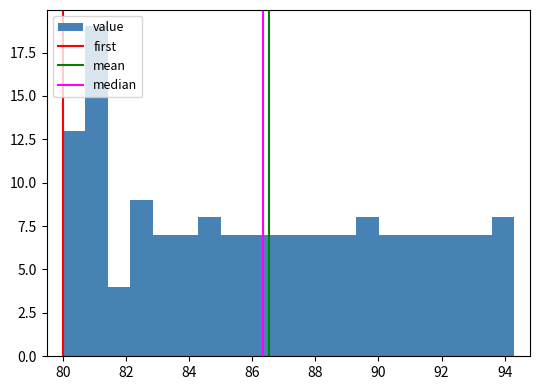

Read against the x-axis, roughly where is the centre of the tallest bar?

81.0